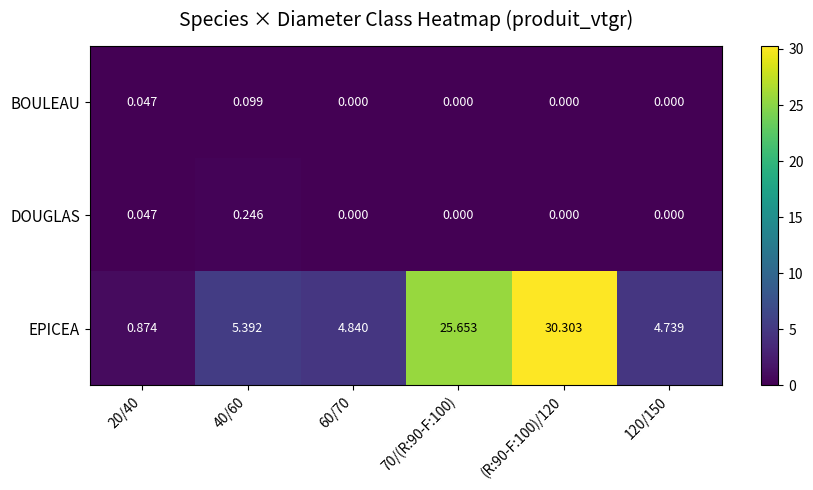

Which series has the largest total across all categories?

EPICEA